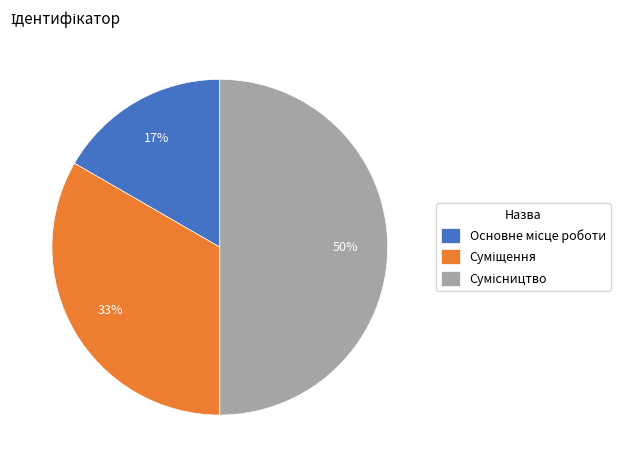

To the nearest percent, what is the difference between the largest and smallest slice percentages?

33%